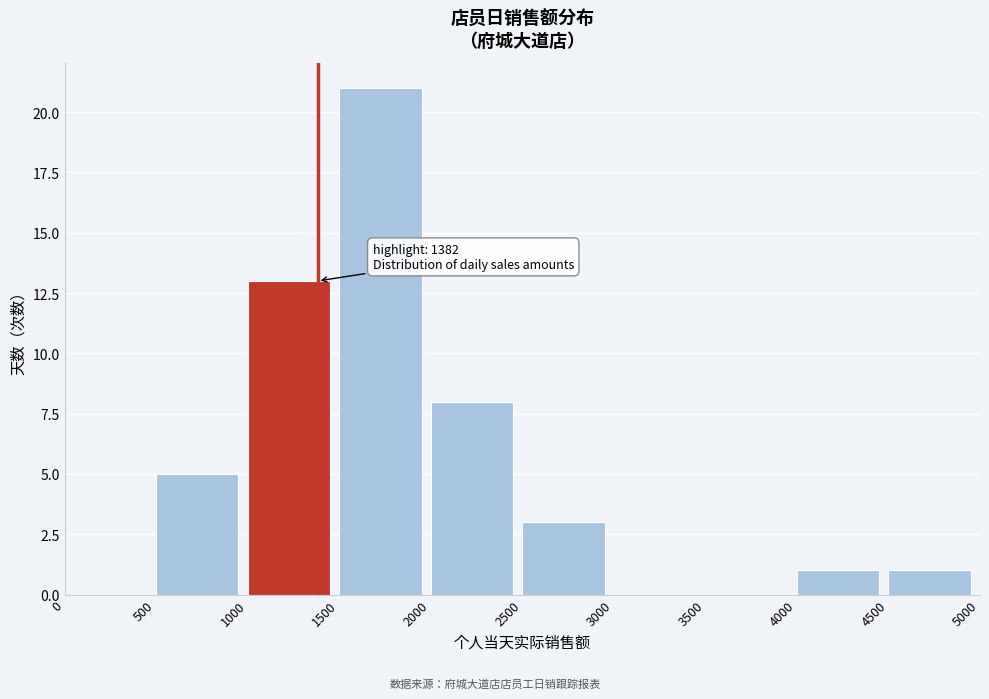

Over which range of the x-axis is the bar tallest?

1500 to 2000